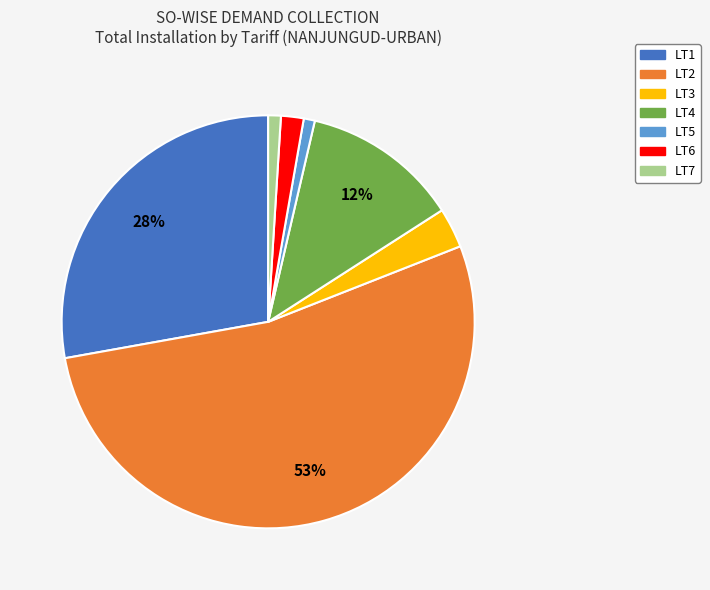

Is the sum of LT5 and LT4 greater than half?

No